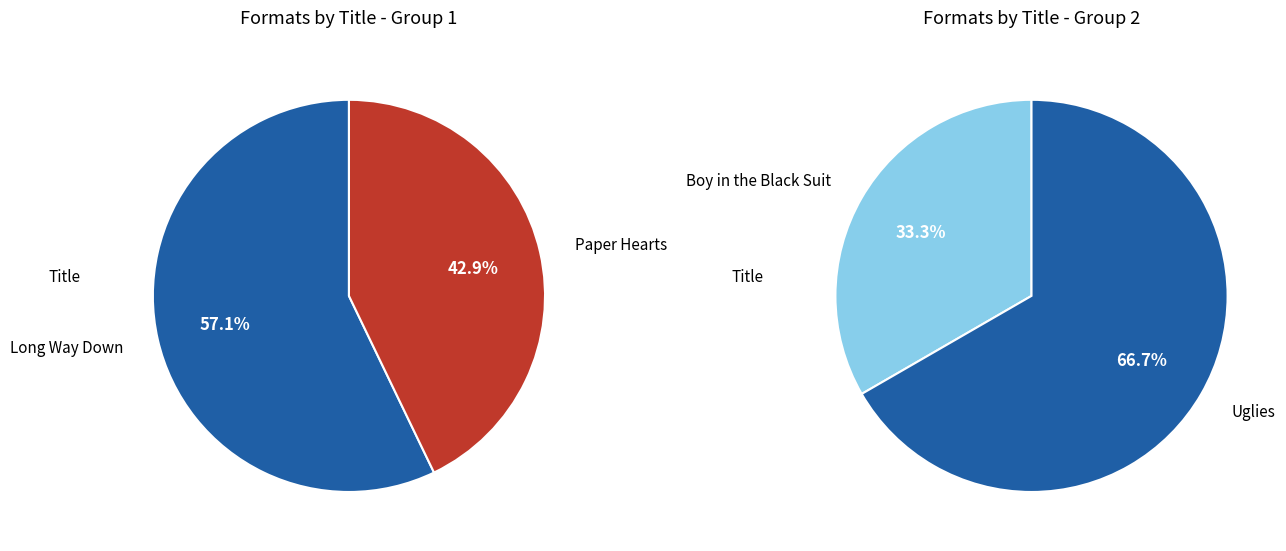

Is Paper Hearts the majority of the pie?

No